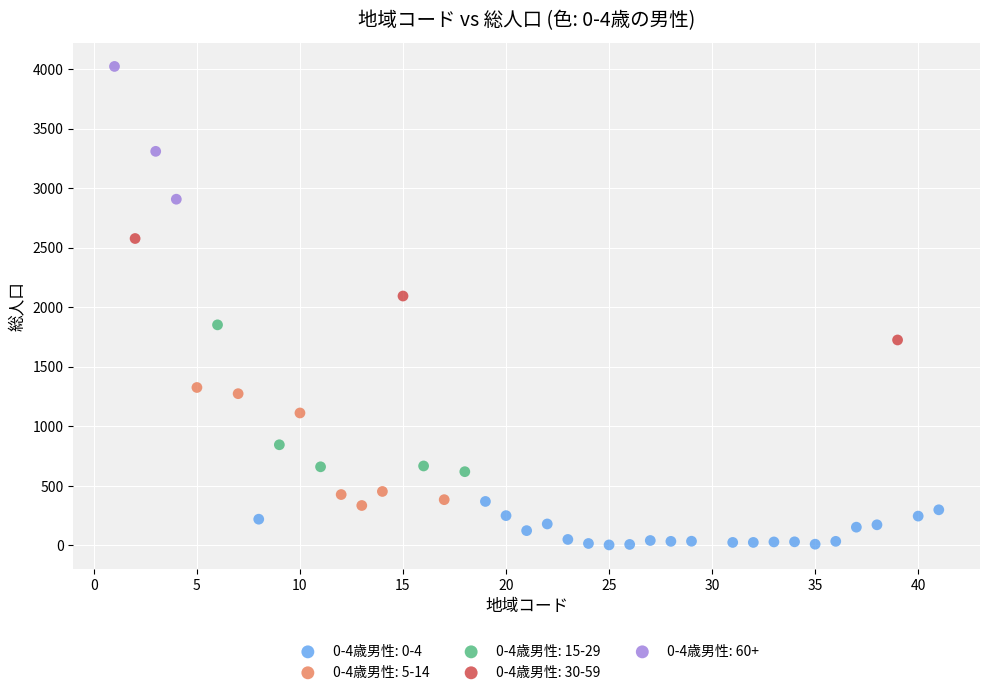

Which series reaches the minimum Y coordinate?

0-4歳男性: 0-4